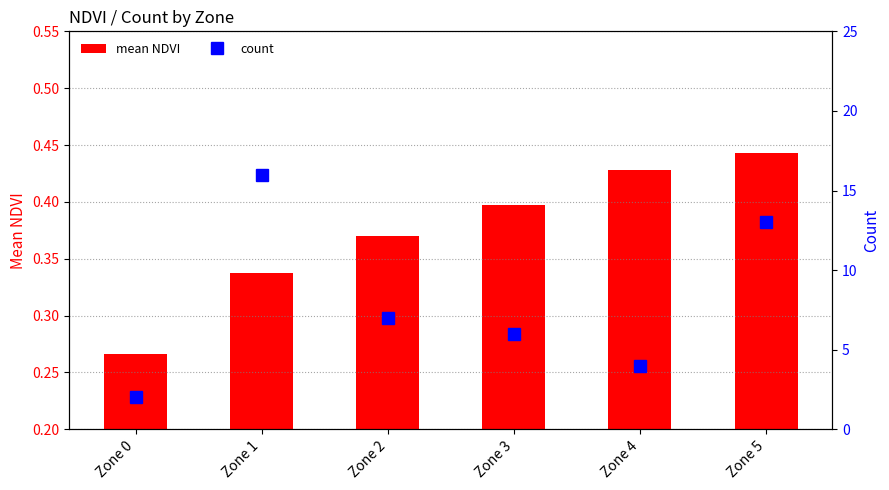

What is the sum of all count values?

48.0